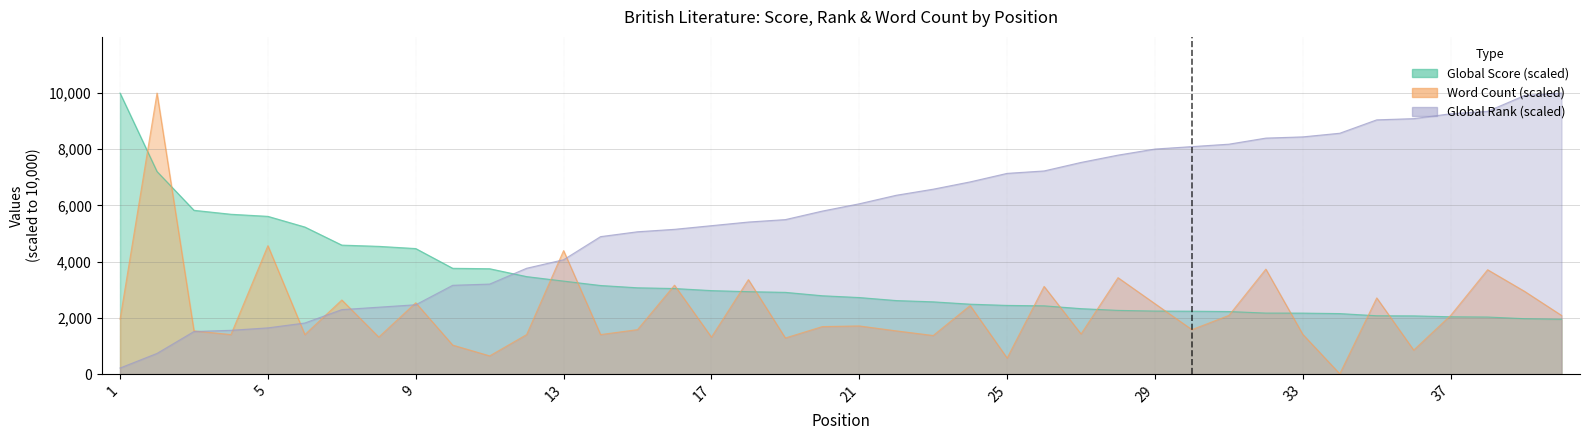

After their last crossing, which series has the higher values: Word Count or Global Score?

Word Count